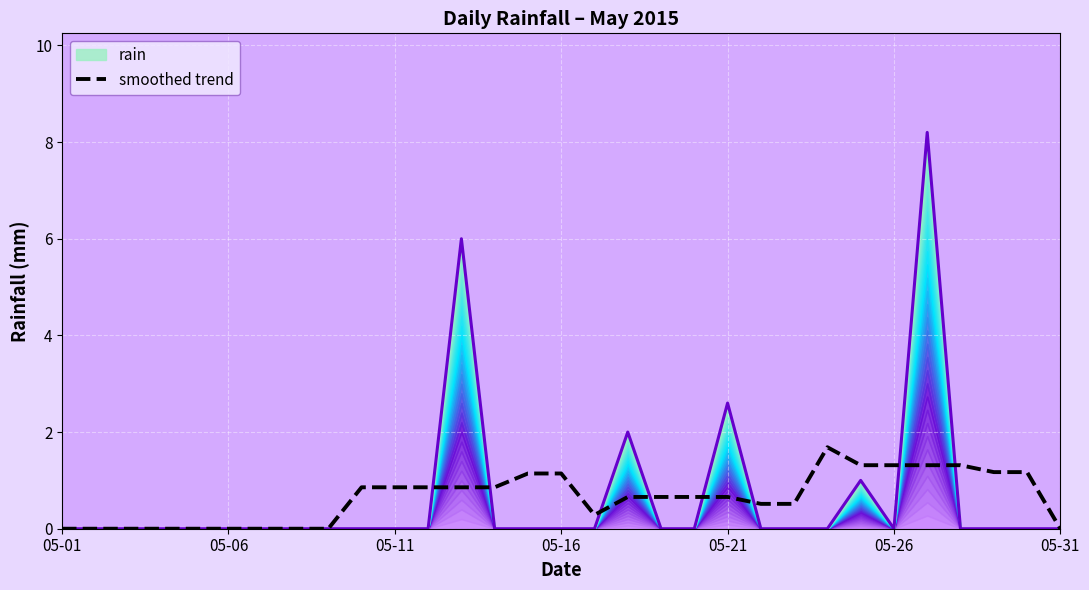

How many intersections are there between rain and smoothed trend?

8